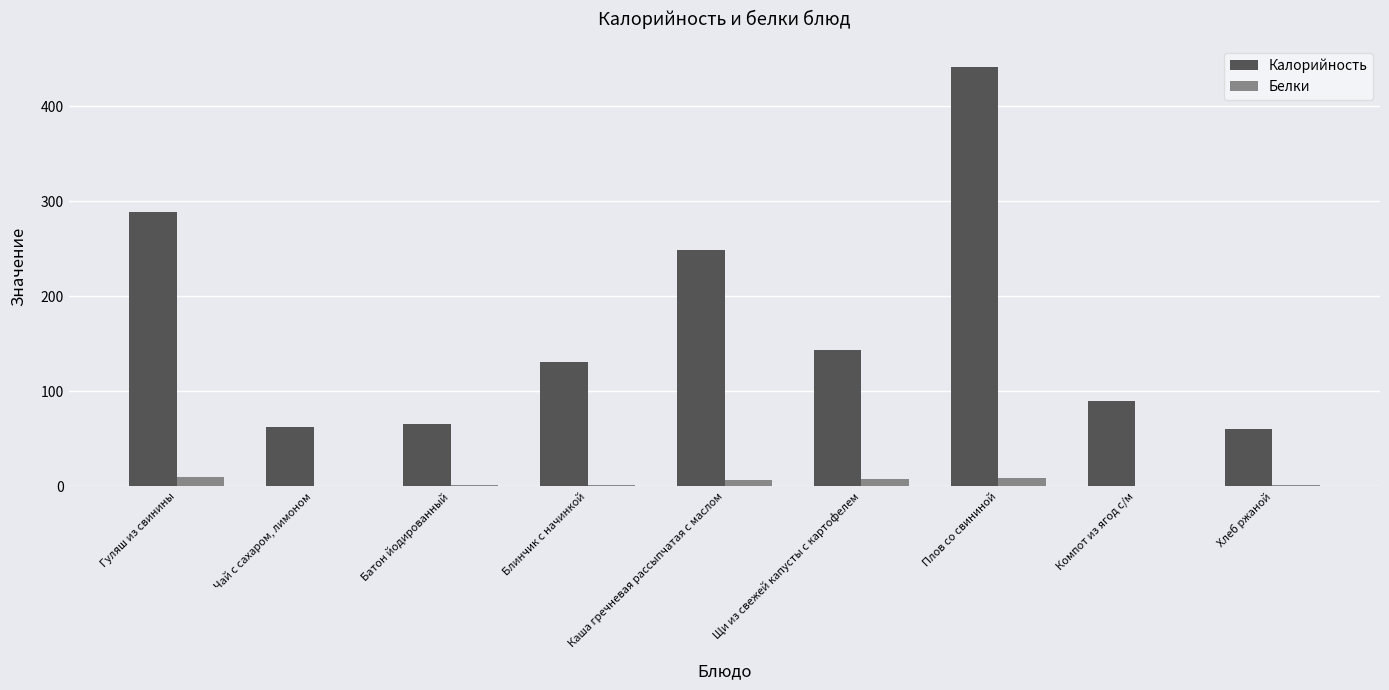

What is the maximum value for Калорийность?

441.0